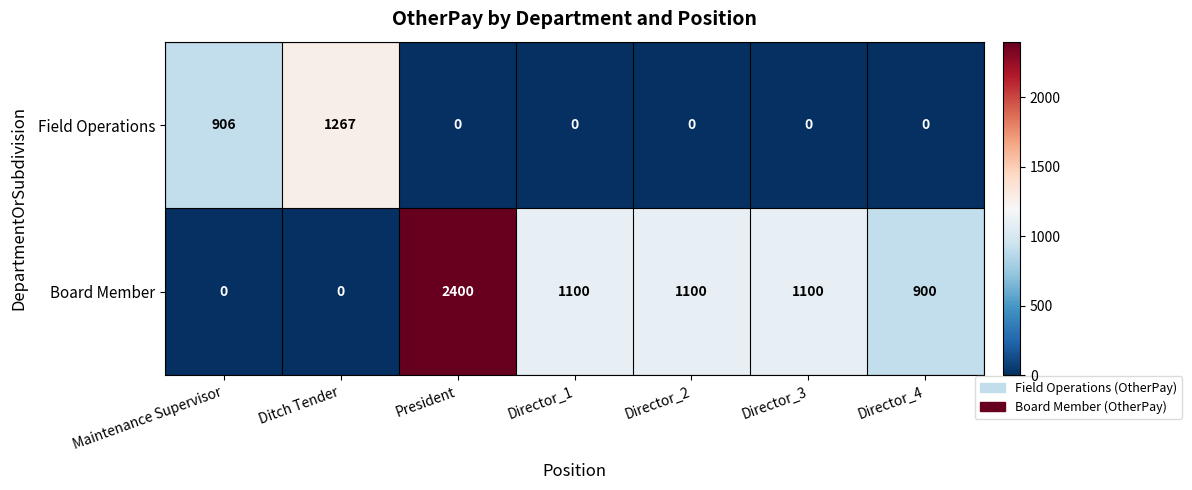

Count the number of data series in this chart.

2